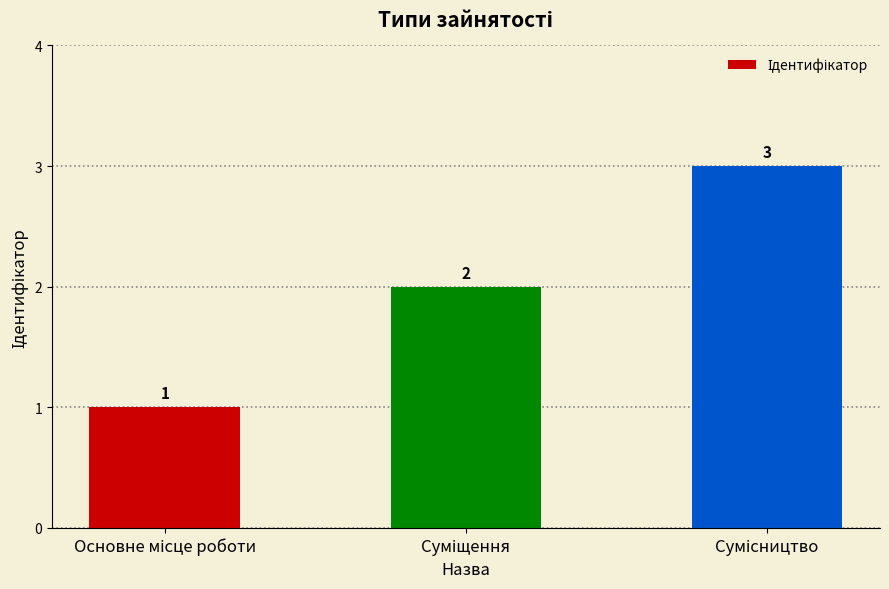

What is the greatest value displayed?

3